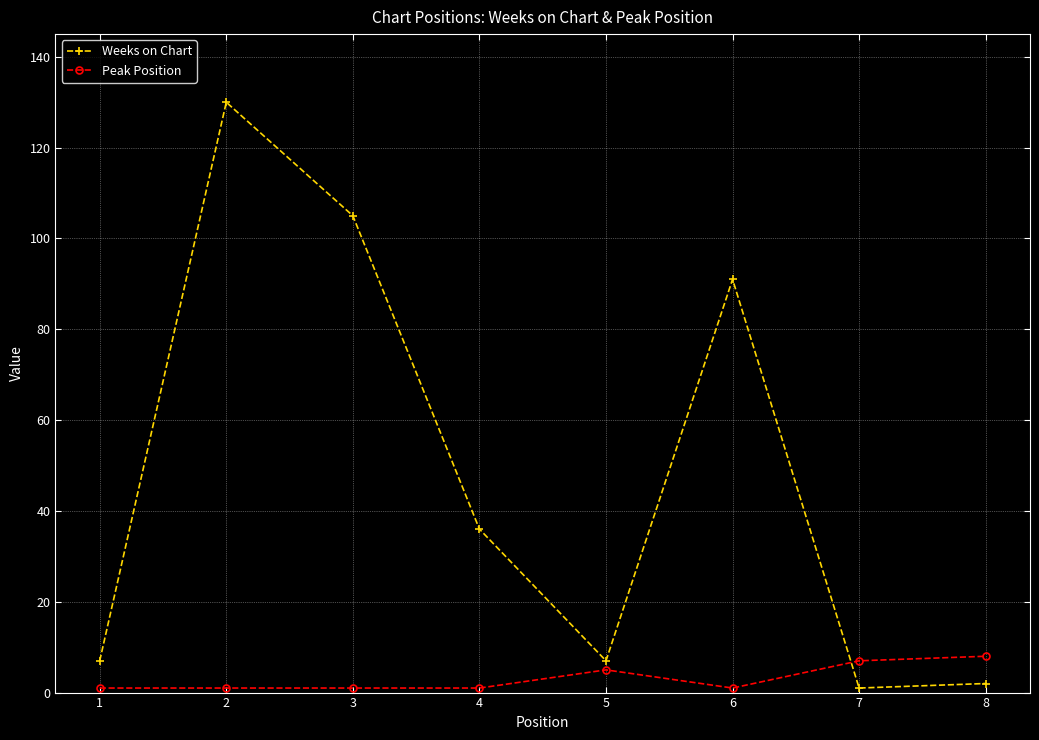

At which category does Weeks on Chart reach its first local peak?

2